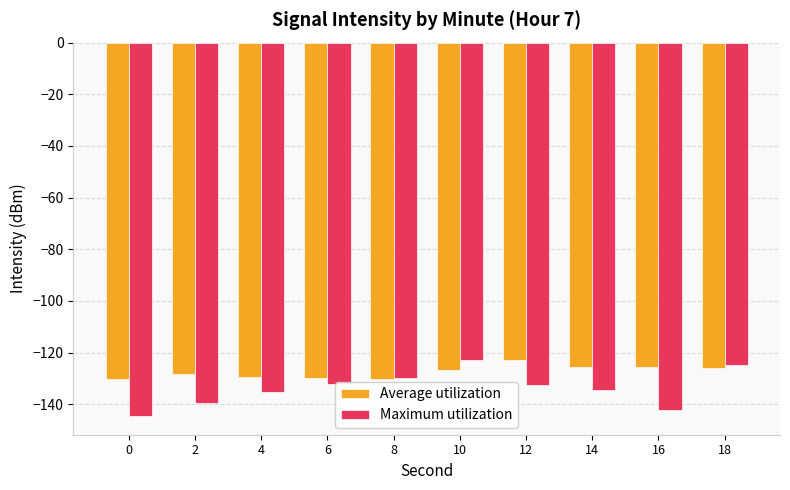

How many categories are shown in the chart?

10